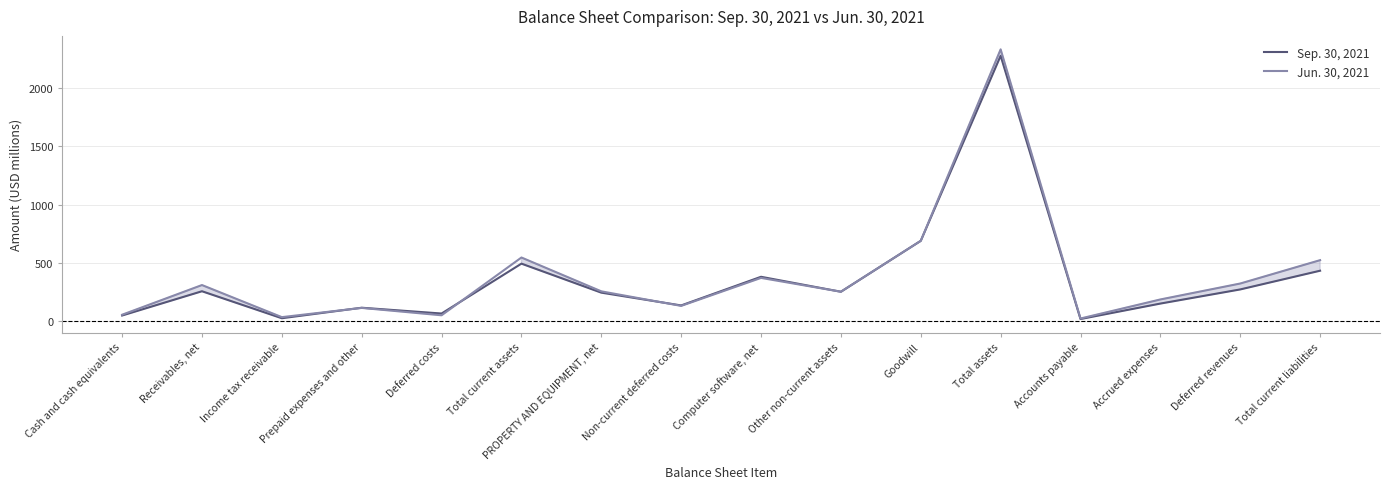

What is the label of the 5th point from the left?

Deferred costs